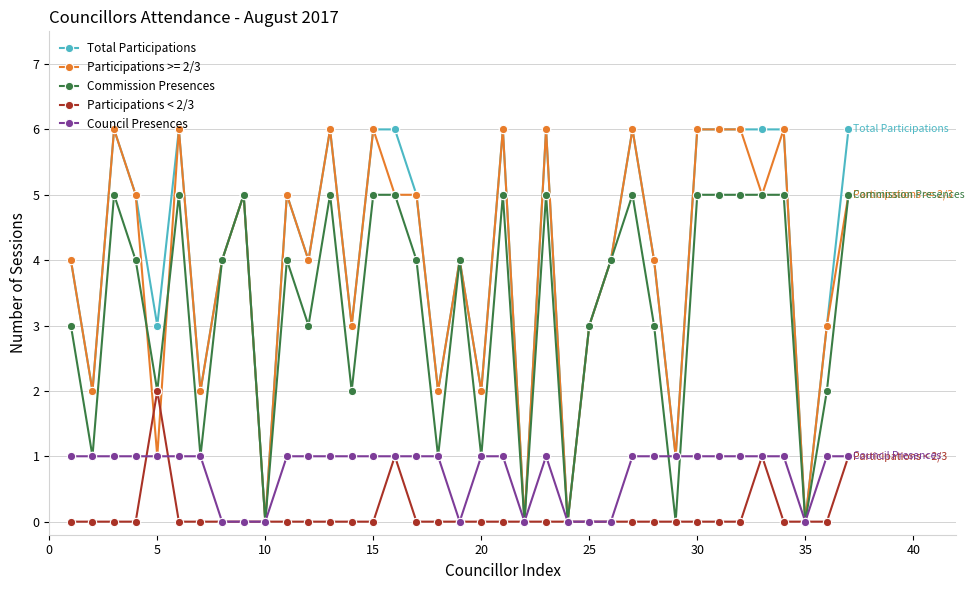

What is the maximum value shown in the chart?

6